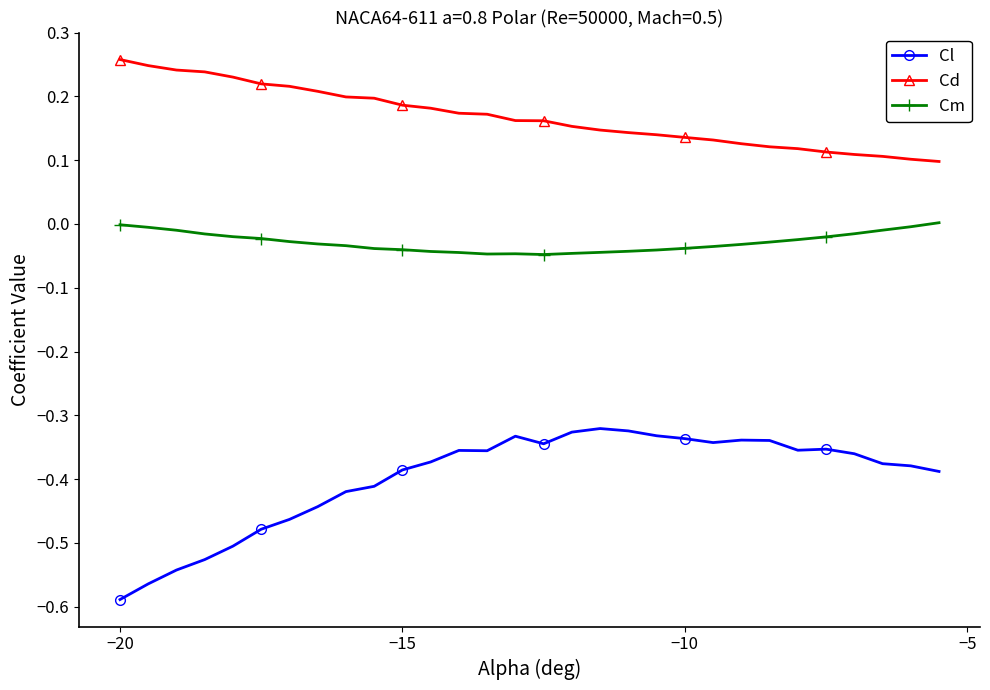

What is the sum of all Cl values?

-12.0